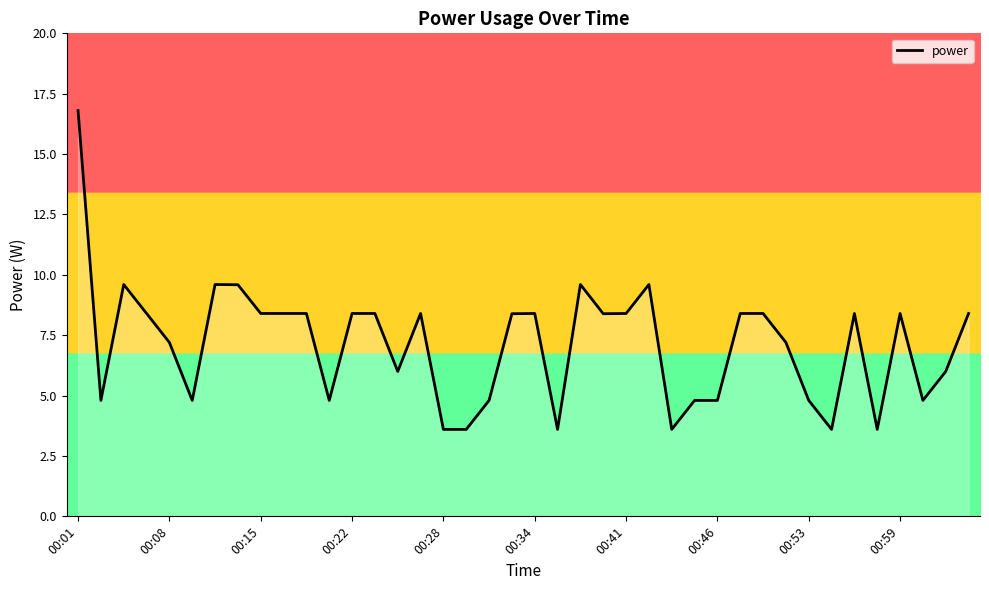

What is the difference between the maximum and minimum values?

13.2